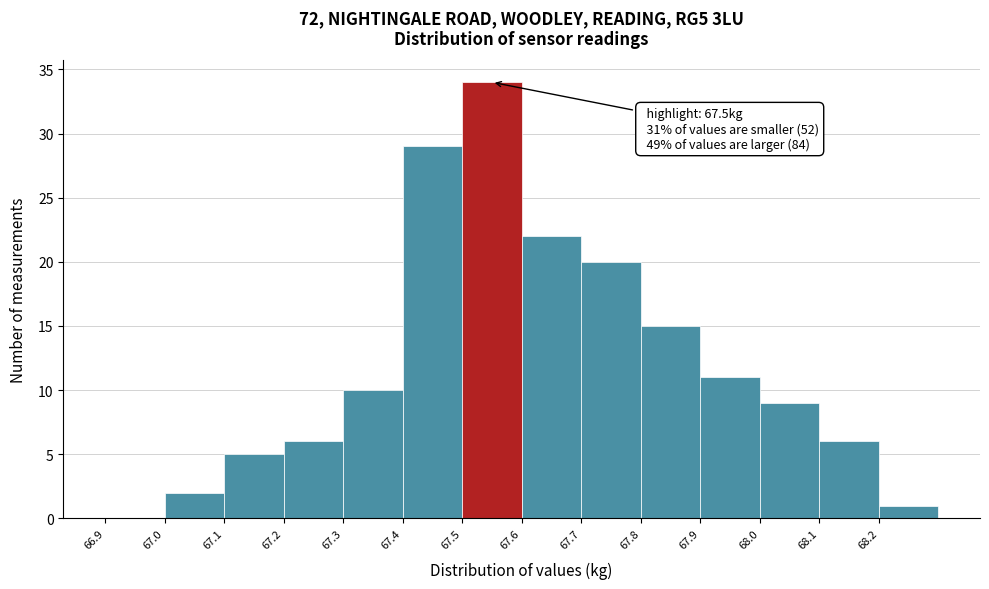

Which range on the x-axis has the tallest bar?

67.5 to 67.6